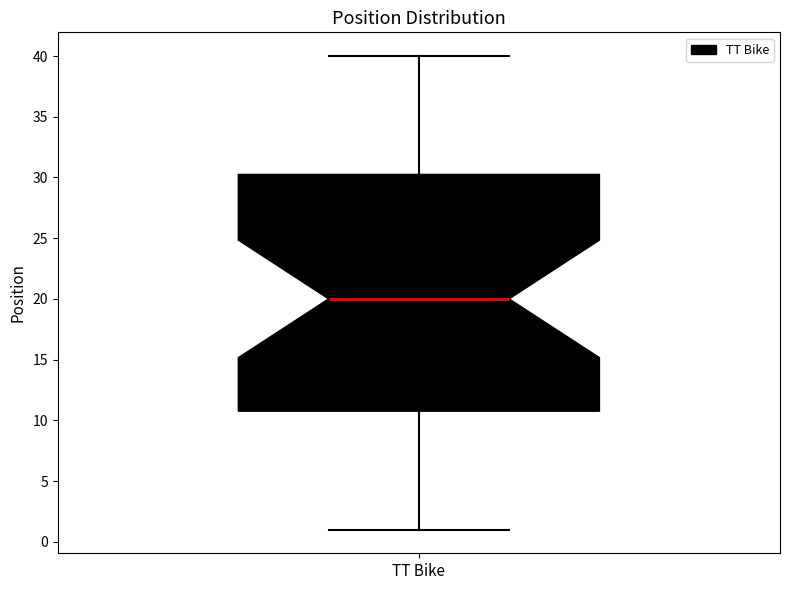

Transcribe this box plot: give where the median line is, the range the box spans, and where the two whiskers end, as read against the y-axis. The values are not printed on the chart, so give them approximately, as read against the axis.

median 20.0, box 11.0 to 30.5, whiskers 1.0 to 40.0